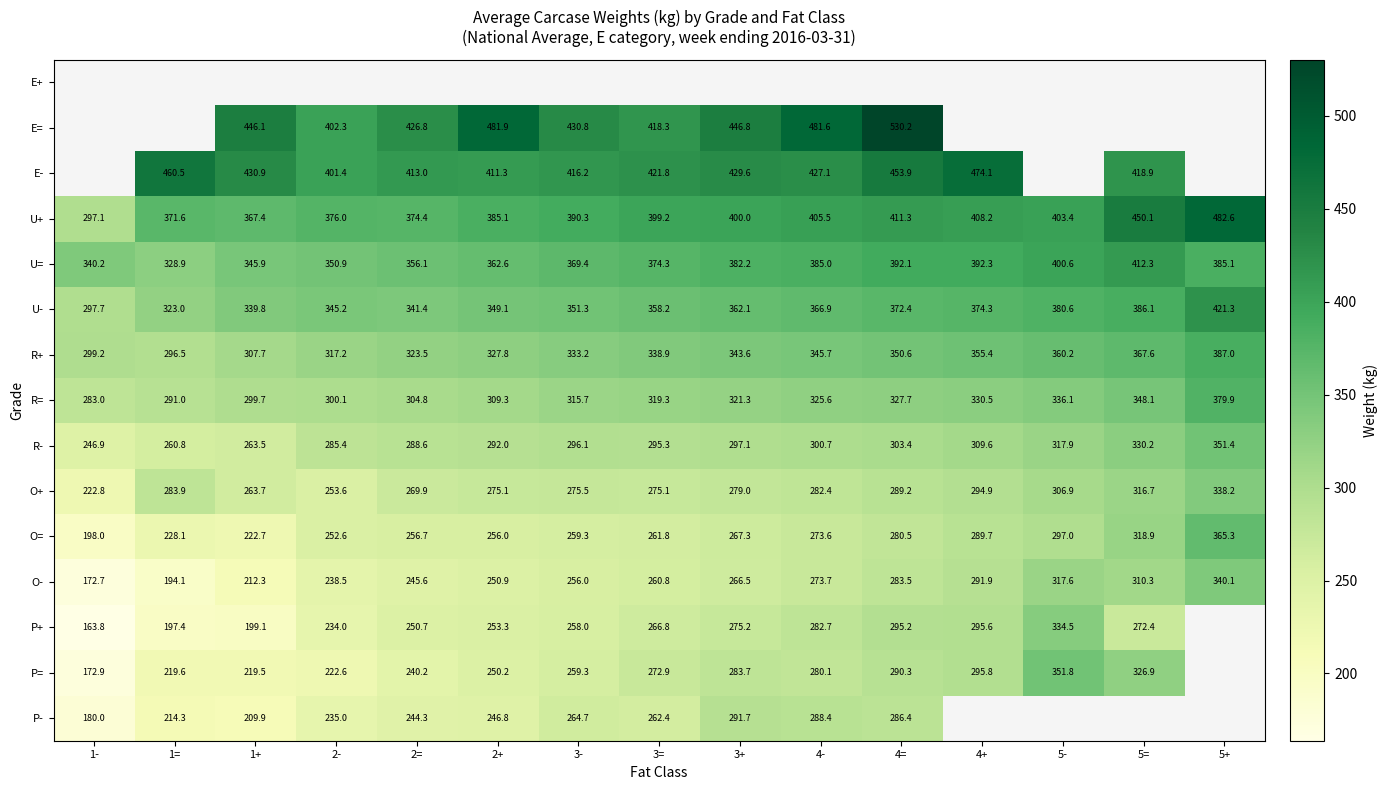

The P+ series shows 295.2 at 4=. True or false?

True